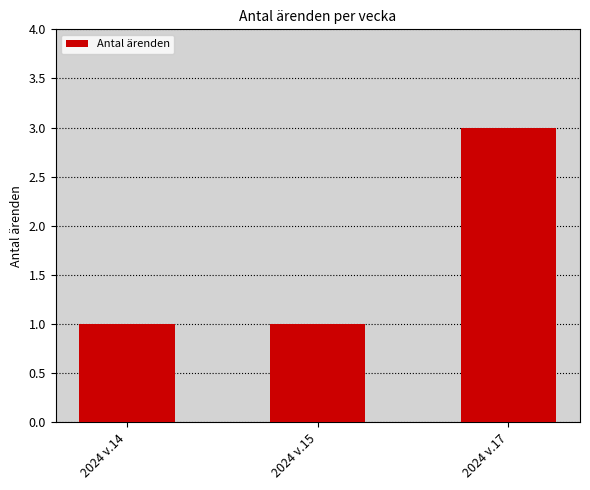

Reading left to right, transcribe all the data shown in this chart.

1	1	3